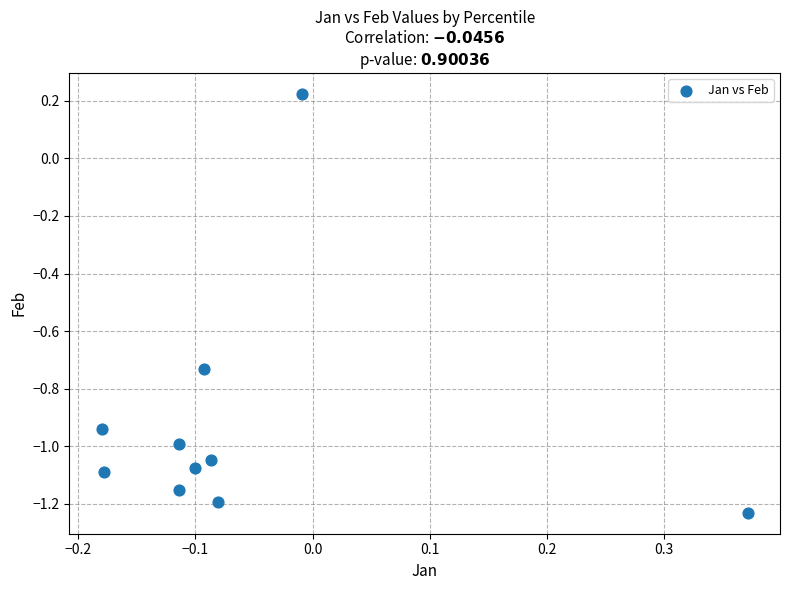

What is the range of X values (max minus min)?

0.6